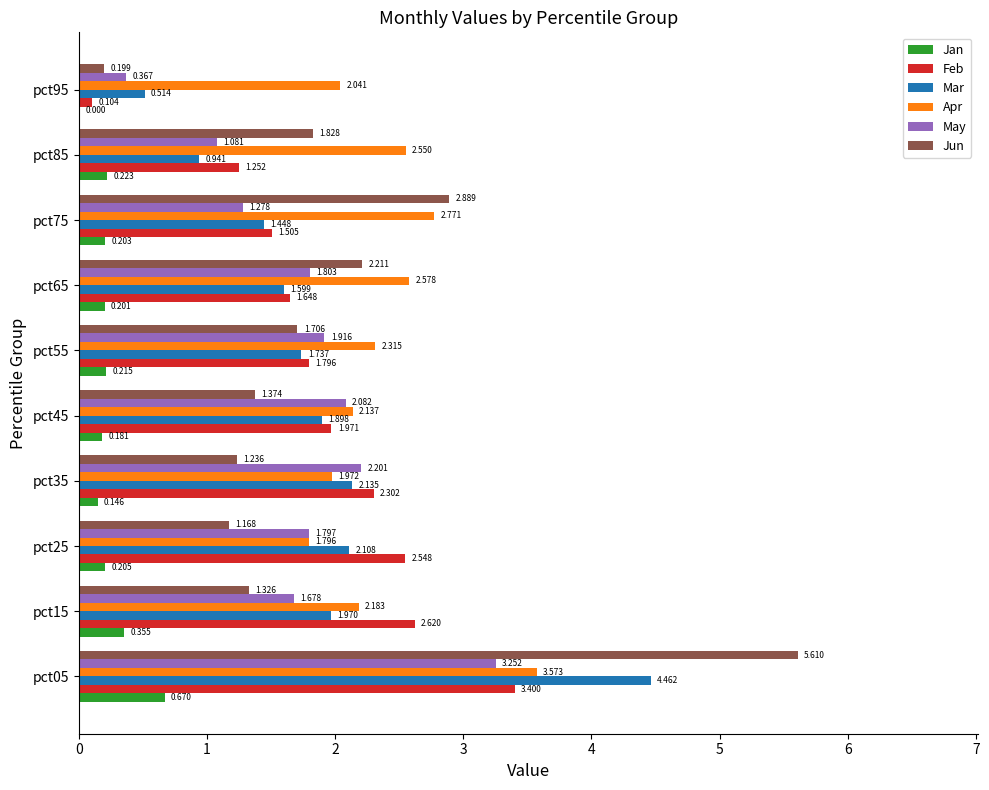

Which series has the widest spread of values?

Jun